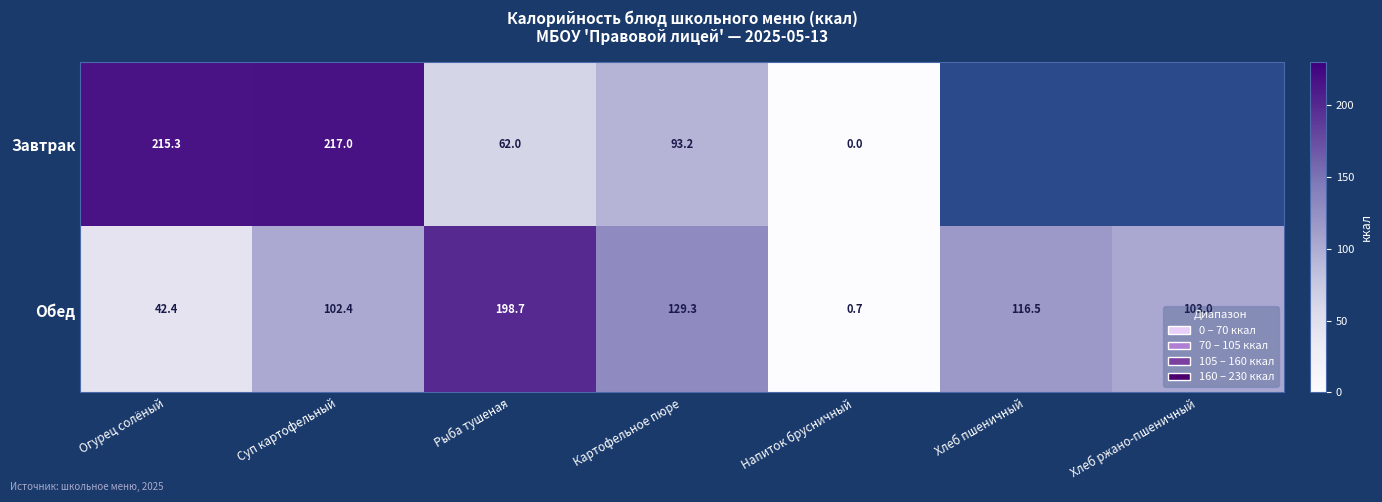

Is the value of Завтрак at Напиток брусничный greater than the value of Обед at Рыба тушеная?

No